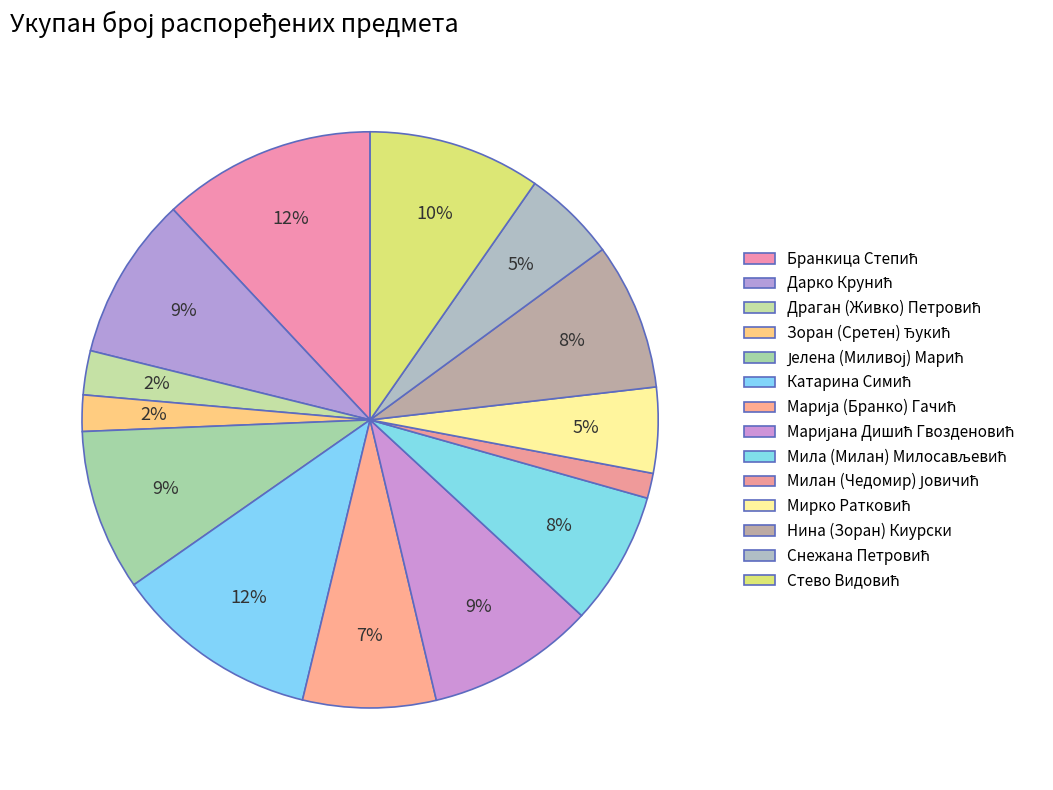

Rank the categories by value from highest to lowest.

Бранкица Степић, Катарина Симић, Стево Видовић, Маријана Дишић Гвозденовић, Дарко Крунић, Јелена (Миливој) Марић, Нина (Зоран) Киурски, Мила (Милан) Милосављевић, Марија (Бранко) Гачић, Снежана Петровић, Мирко Ратковић, Драган (Живко) Петровић, Зоран (Сретен) Ђукић, Милан (Чедомир) Јовичић